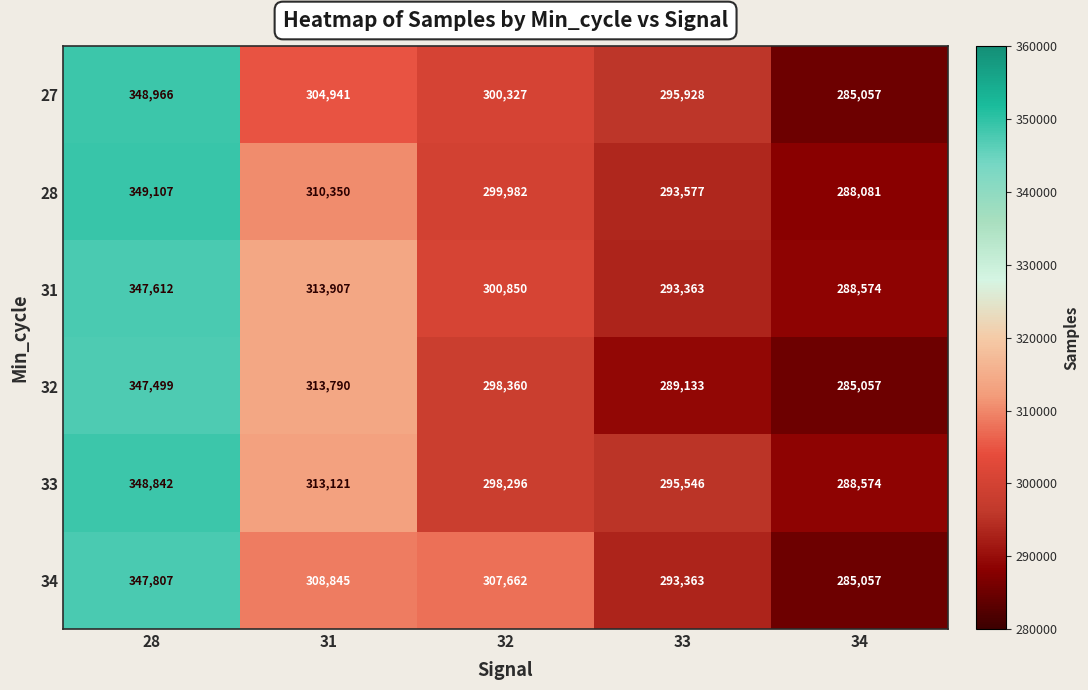

Rank the series by their maximum value, from highest to lowest.

28, 27, 33, 34, 31, 32